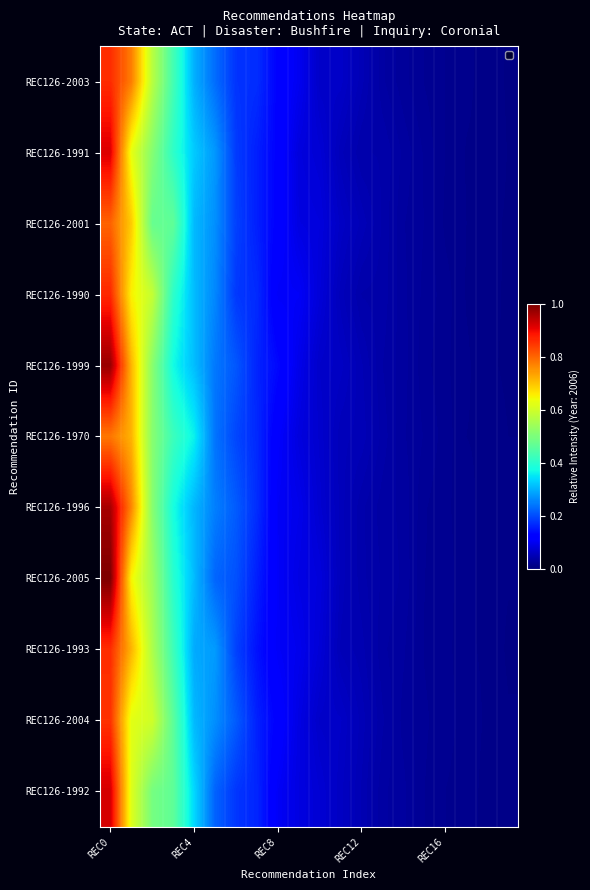

How many categories are shown in the chart?

20